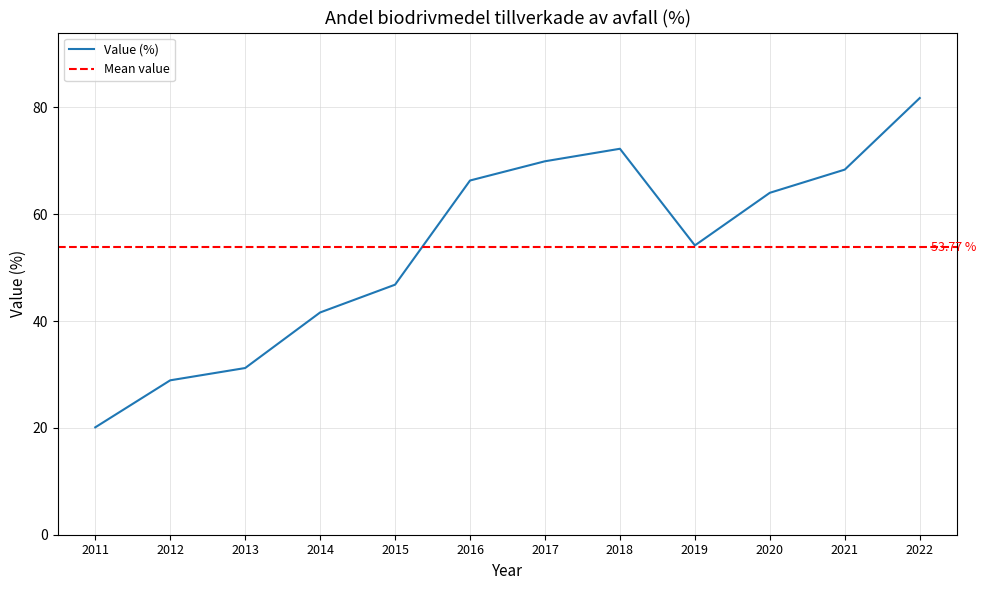

Which has a higher value, 2017 or 2011?

2017